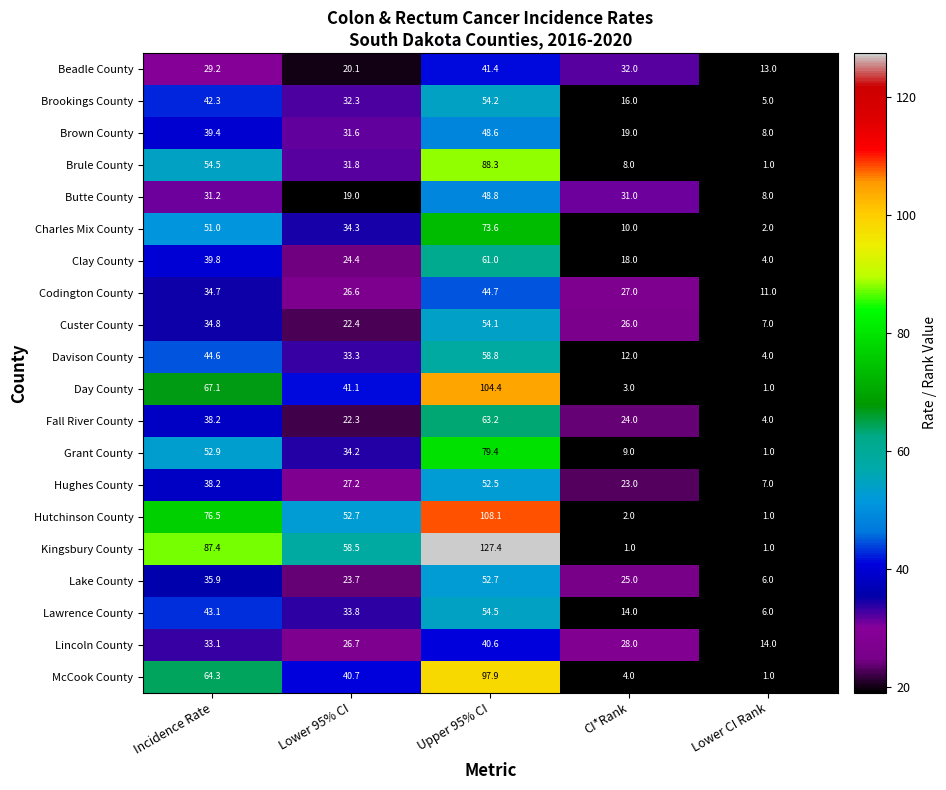

Rank the series at CI*Rank from highest to lowest value.

Beadle County, Butte County, Lincoln County, Codington County, Custer County, Lake County, Fall River County, Hughes County, Brown County, Clay County, Brookings County, Lawrence County, Davison County, Charles Mix County, Grant County, Brule County, McCook County, Day County, Hutchinson County, Kingsbury County